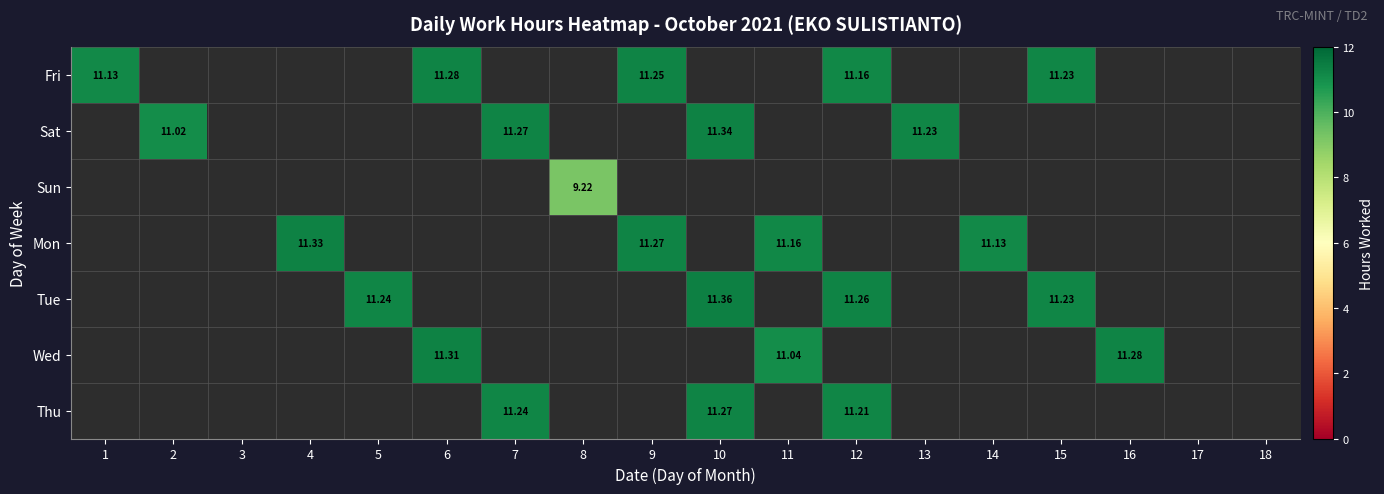

At how many categories does at least one series exceed 9?

15